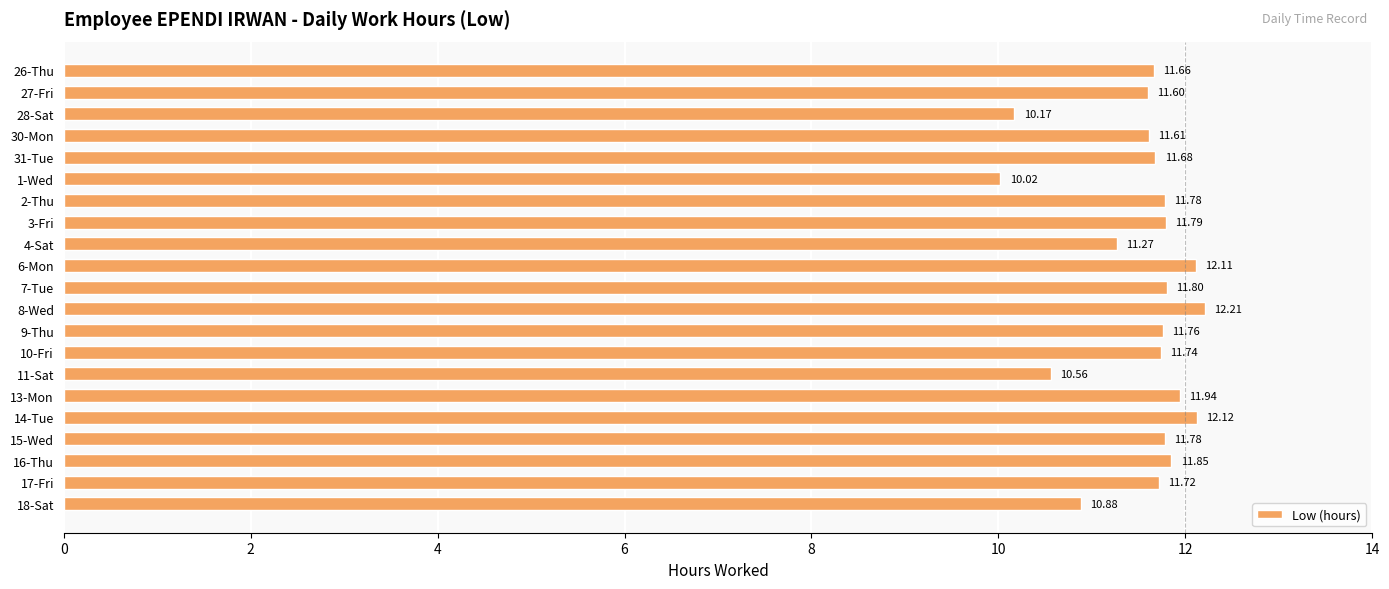

How many values are below 11?

4